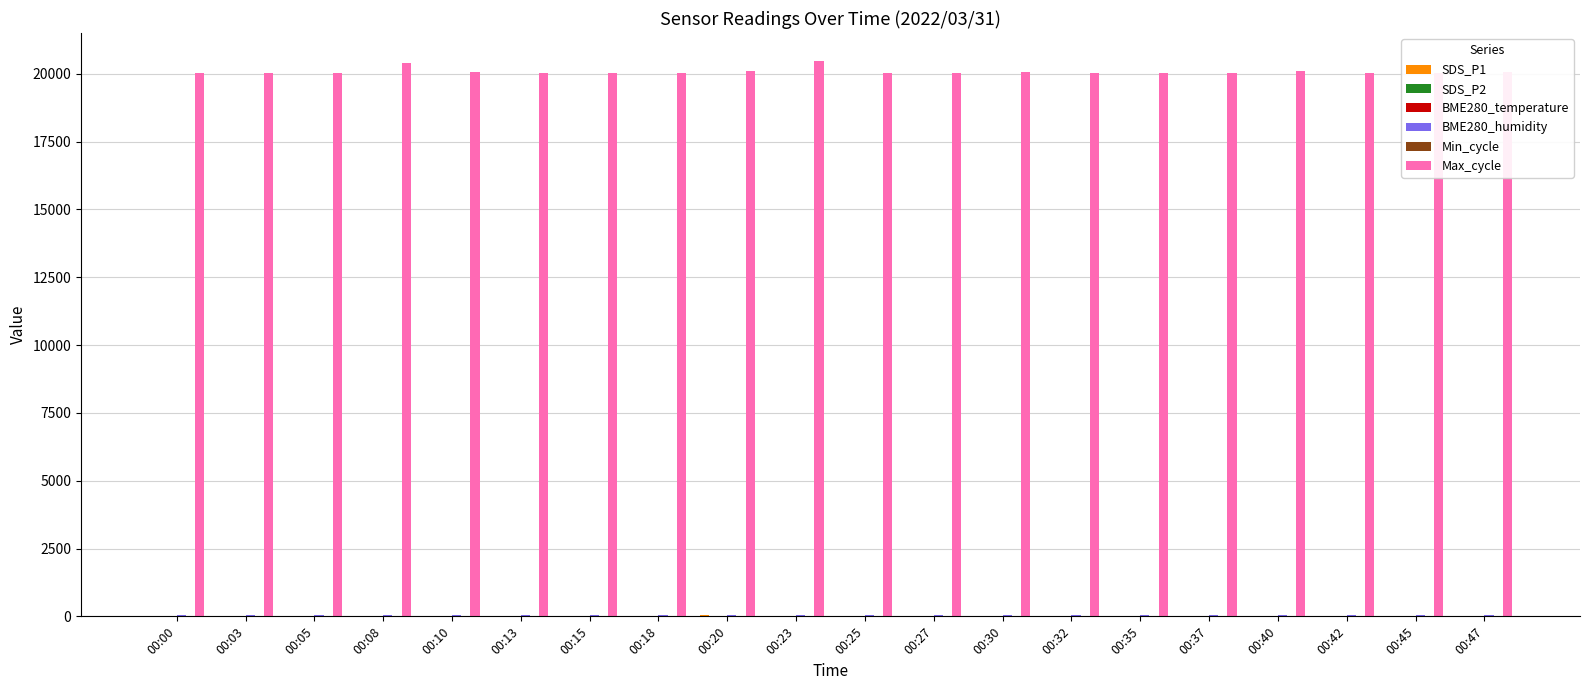

What is the greatest value displayed?

20481.0